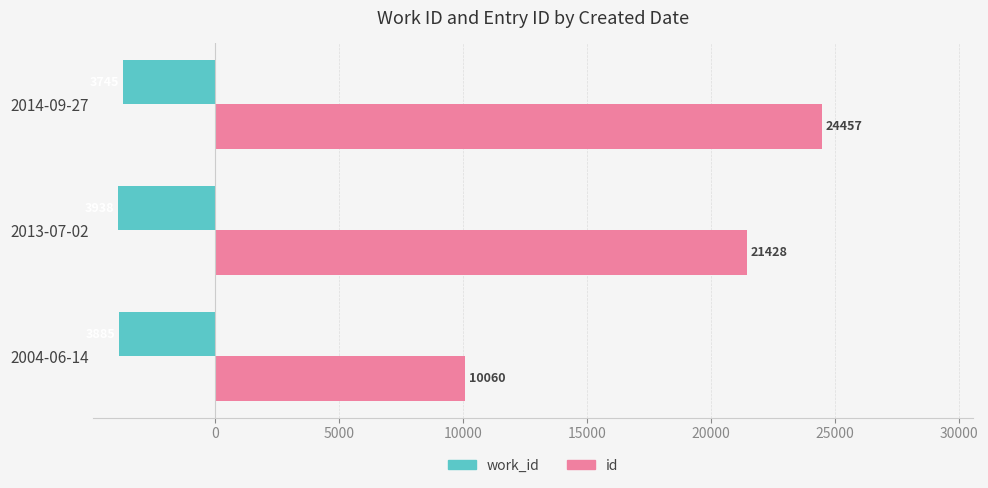

The work_id series shows -3938 at 2013-07-02. True or false?

True